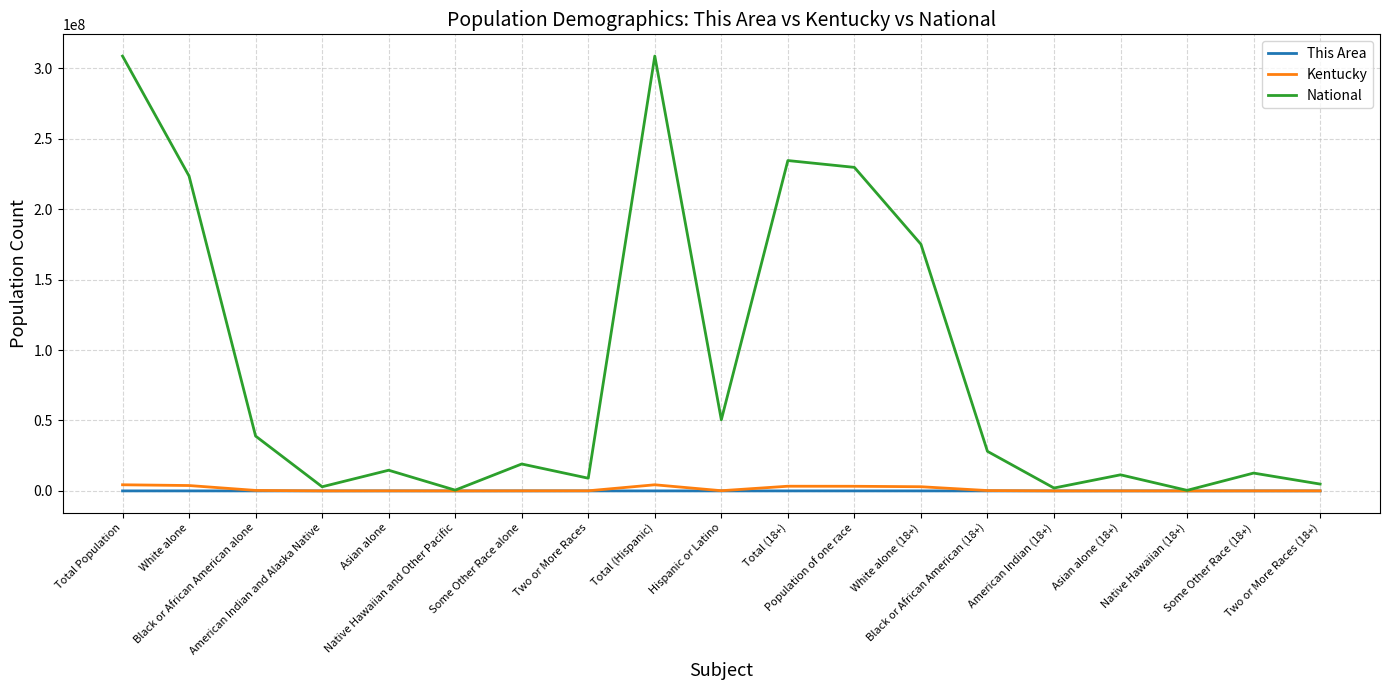

What is the maximum value for Kentucky?

4339367